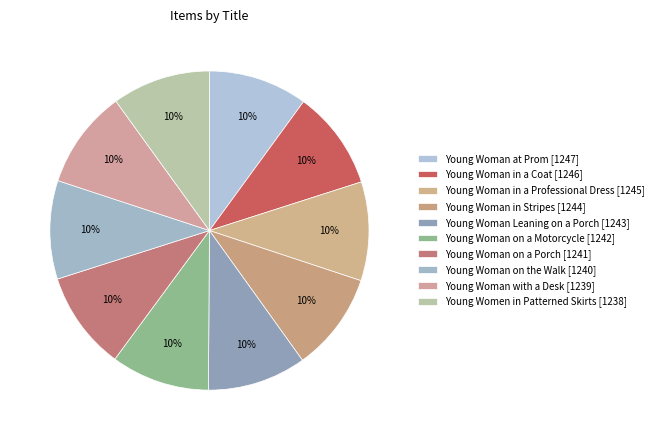

What percentage do Young Woman in a Professional Dress and Young Woman at Prom together represent?

20.1%